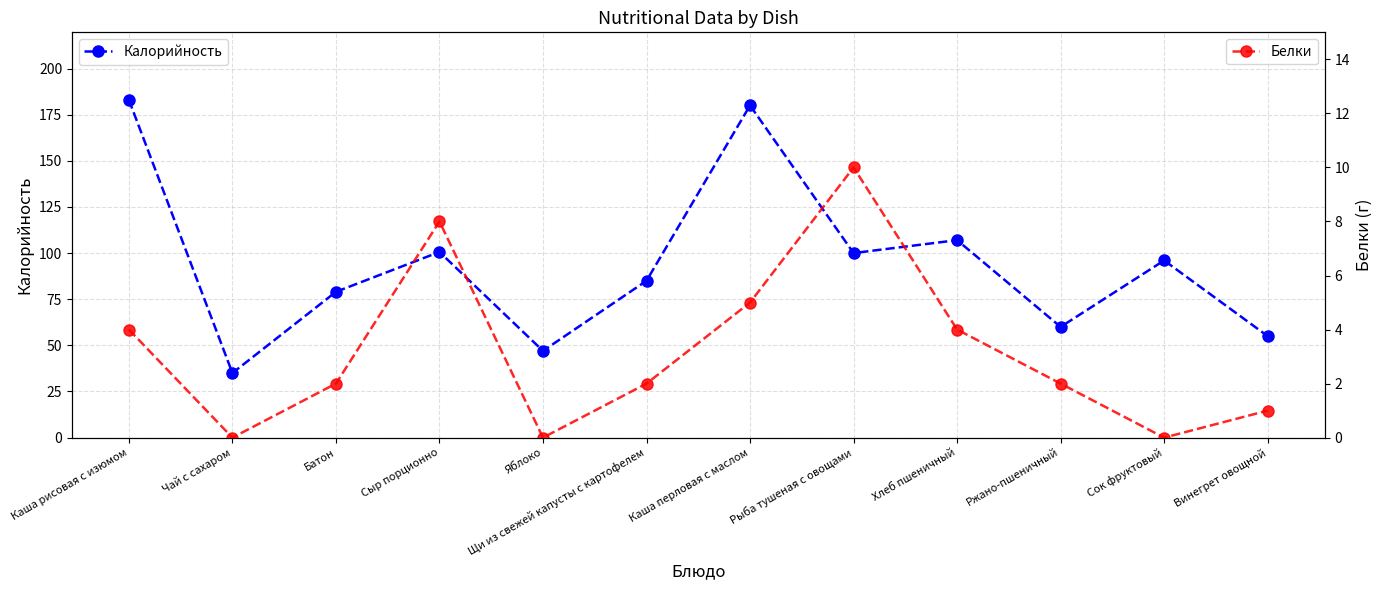

True or false: Белки has more than 1 points higher than both neighbors.

True